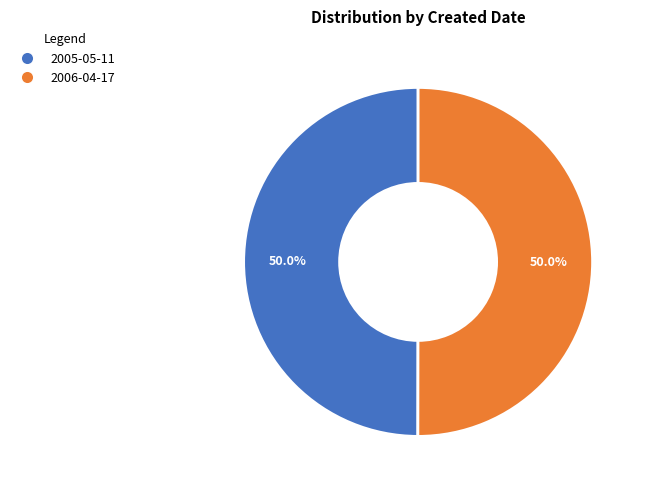

True or false: 2006-04-17 accounts for 50% of the total.

True